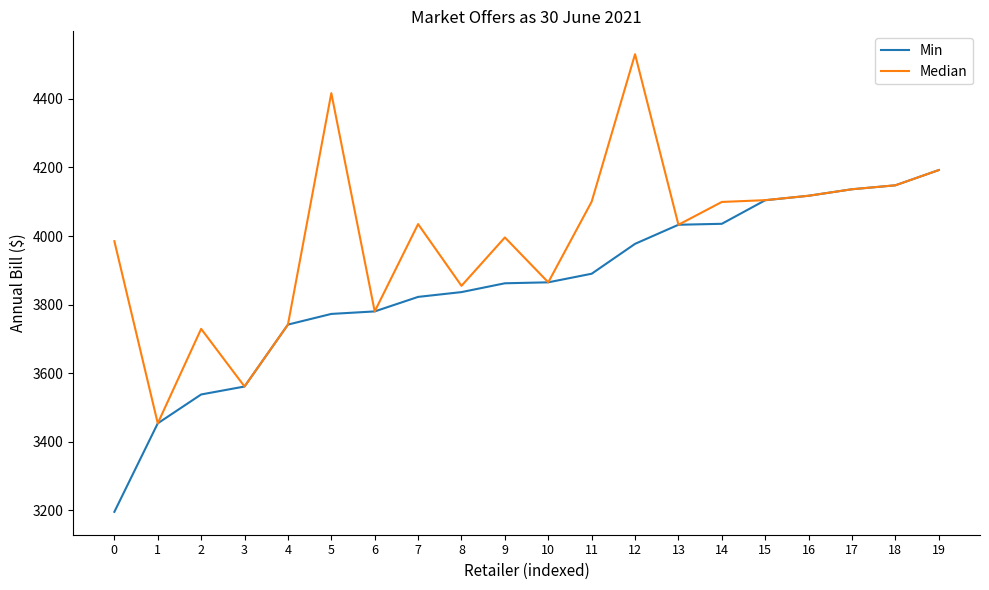

What is the greatest value displayed?

4530.3